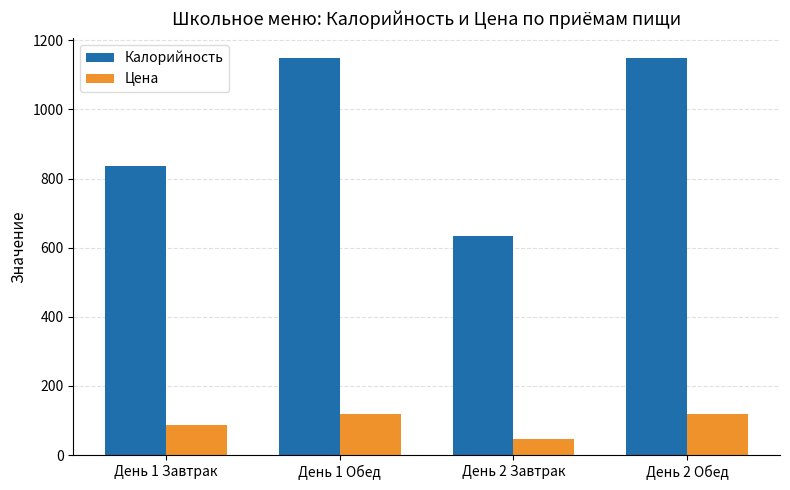

What is the smallest value displayed?

45.8